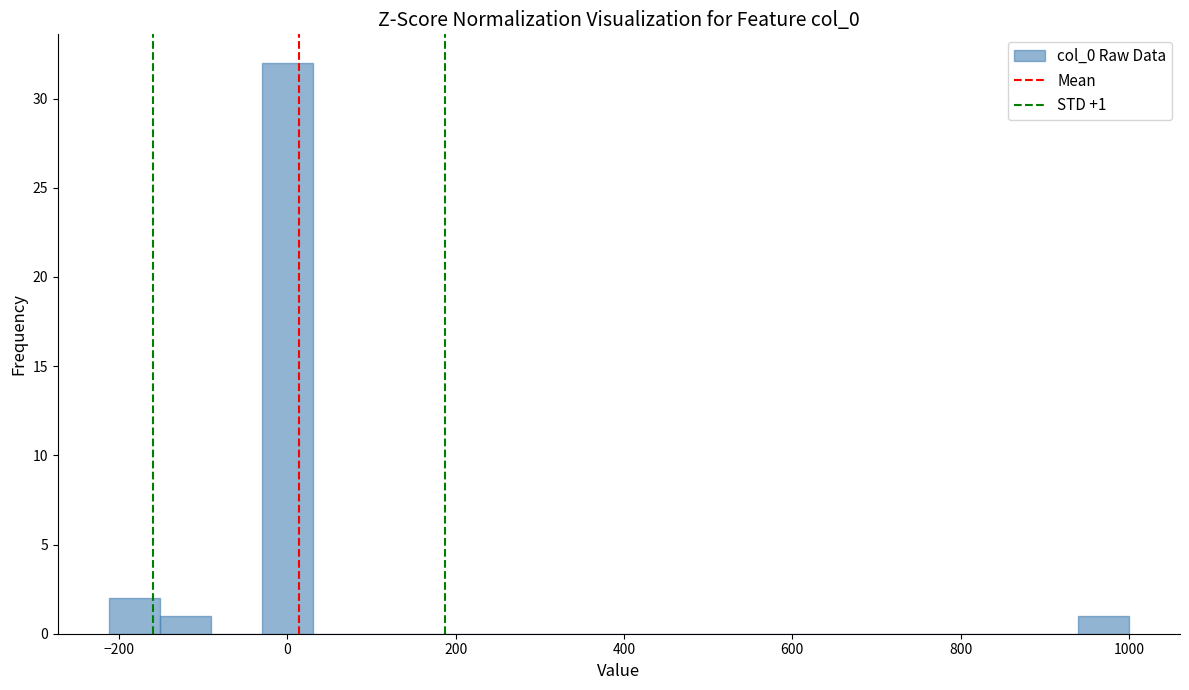

Read against the x-axis, roughly where is the centre of the tallest bar?

0